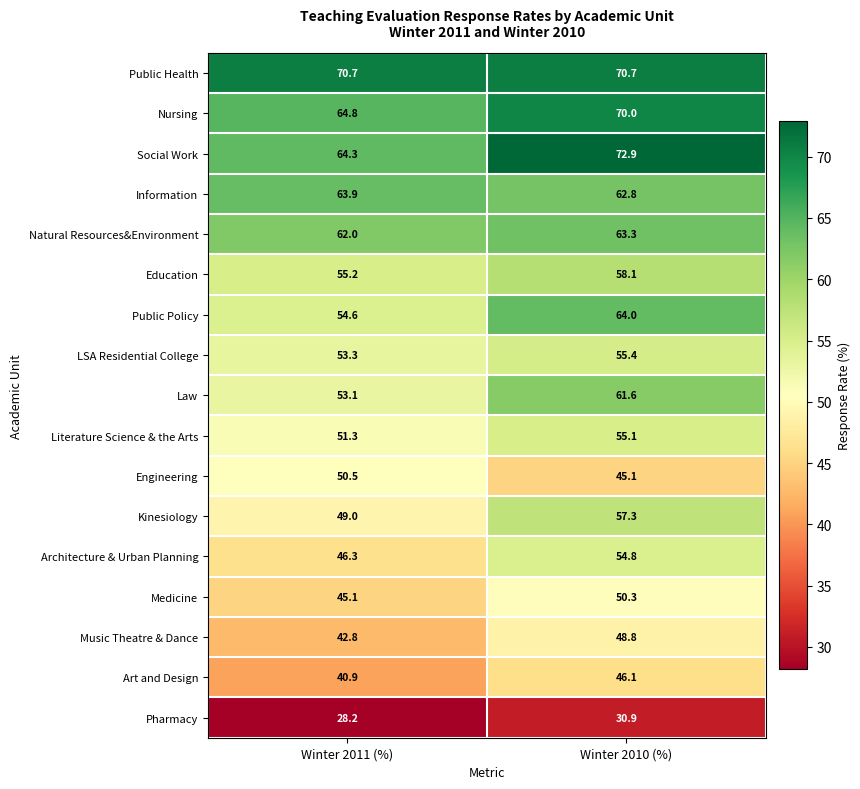

At which category is the sum across all series the highest?

Winter 2010 (%)